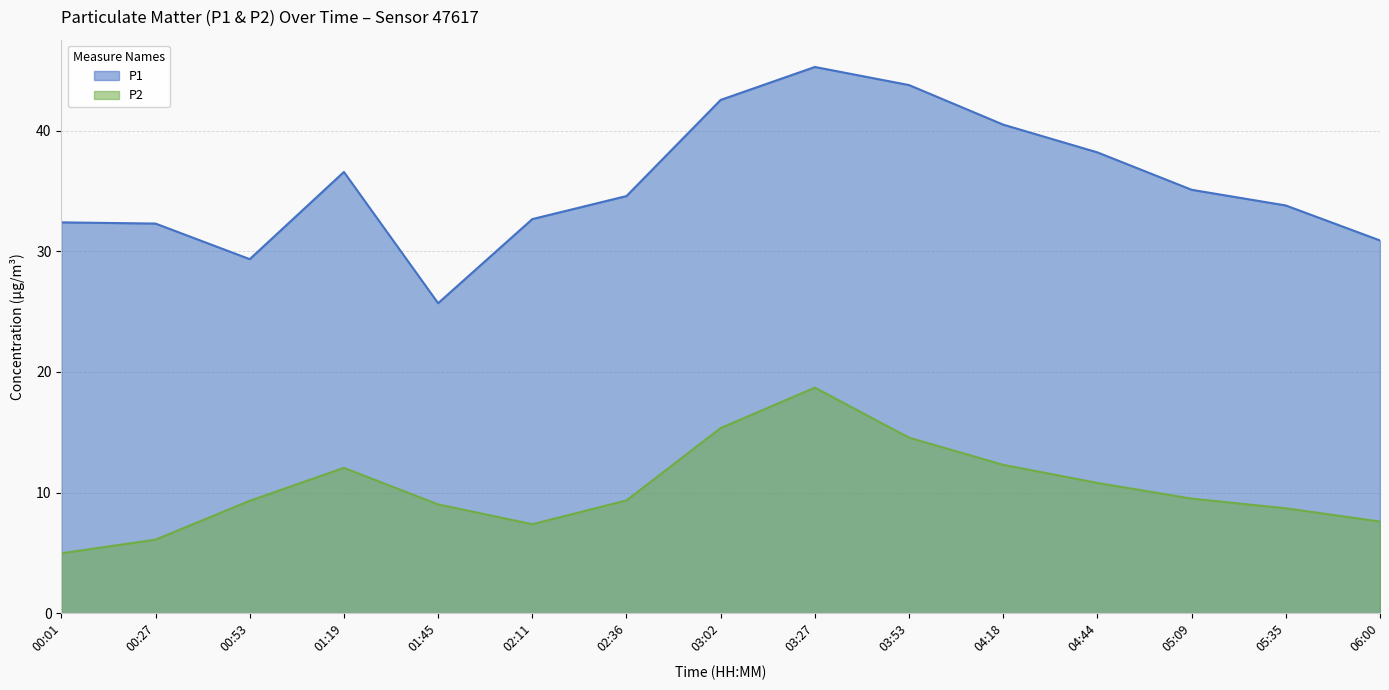

What is the label of the 1st point from the left?

00:01